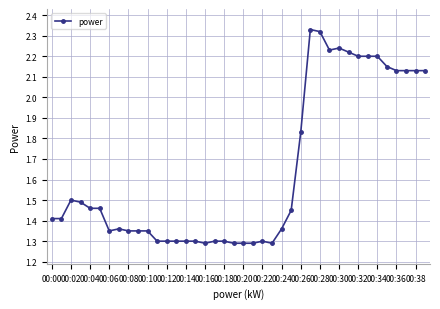

What is the minimum value shown in the chart?

1.3